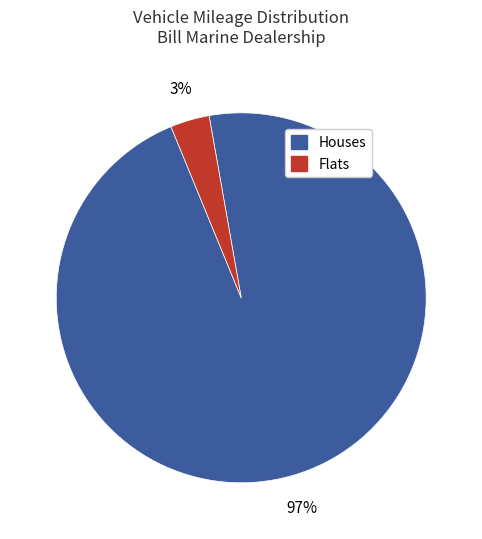

To the nearest percent, what is the average slice percentage?

50%